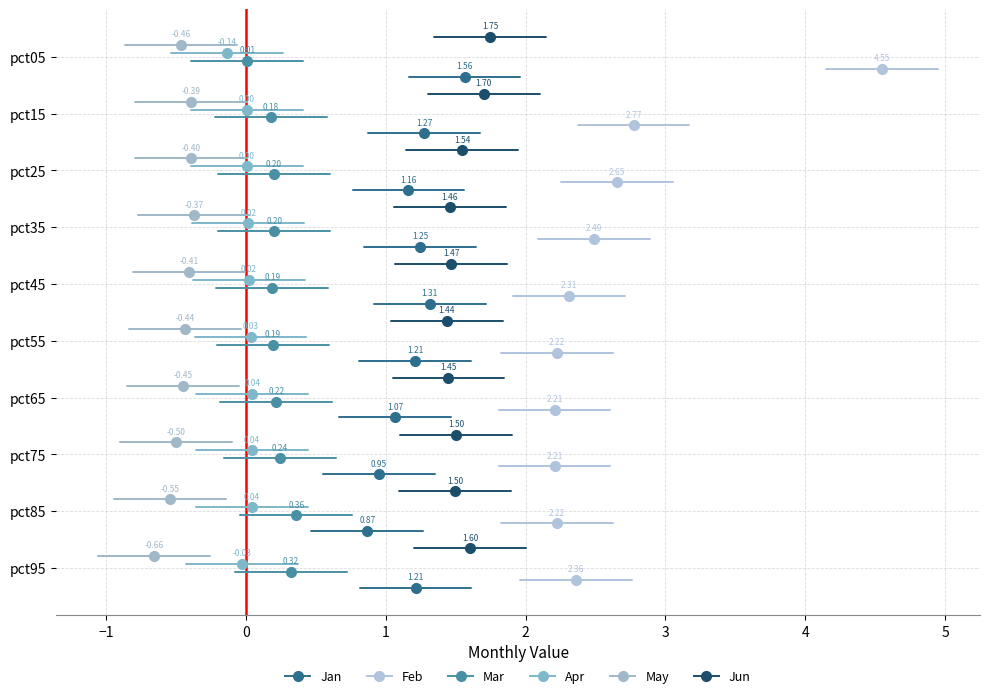

What is the sum of the Feb values at pct05 and pct95?

6.9